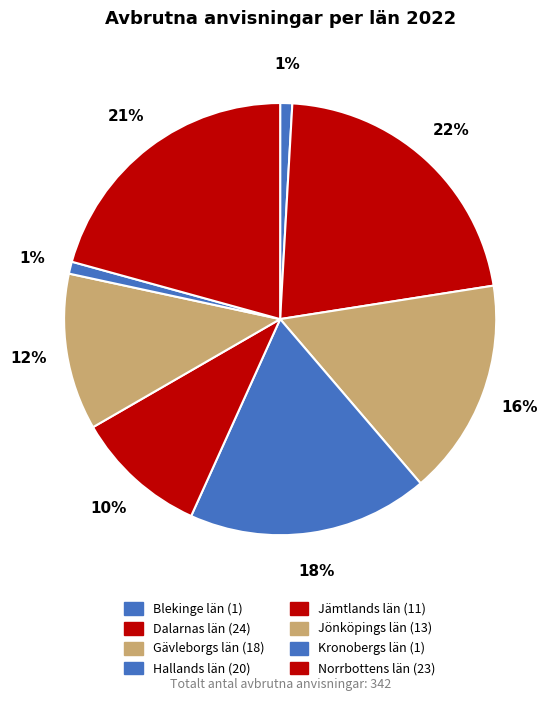

How many slices are in this pie chart?

8